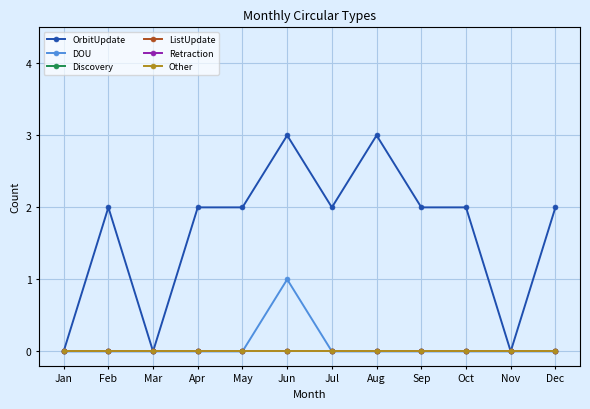

Which series has the widest spread of values?

OrbitUpdate